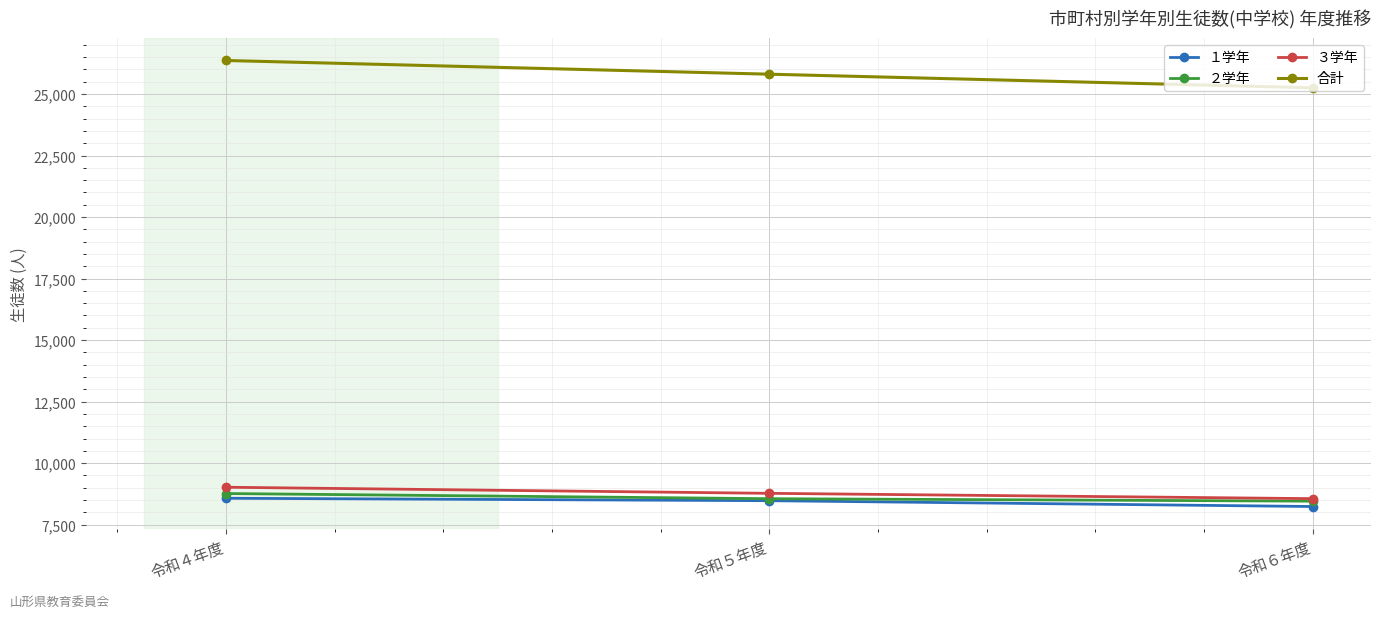

What is the sum of the ２学年 values at 令和４年度 and 令和５年度?

17322